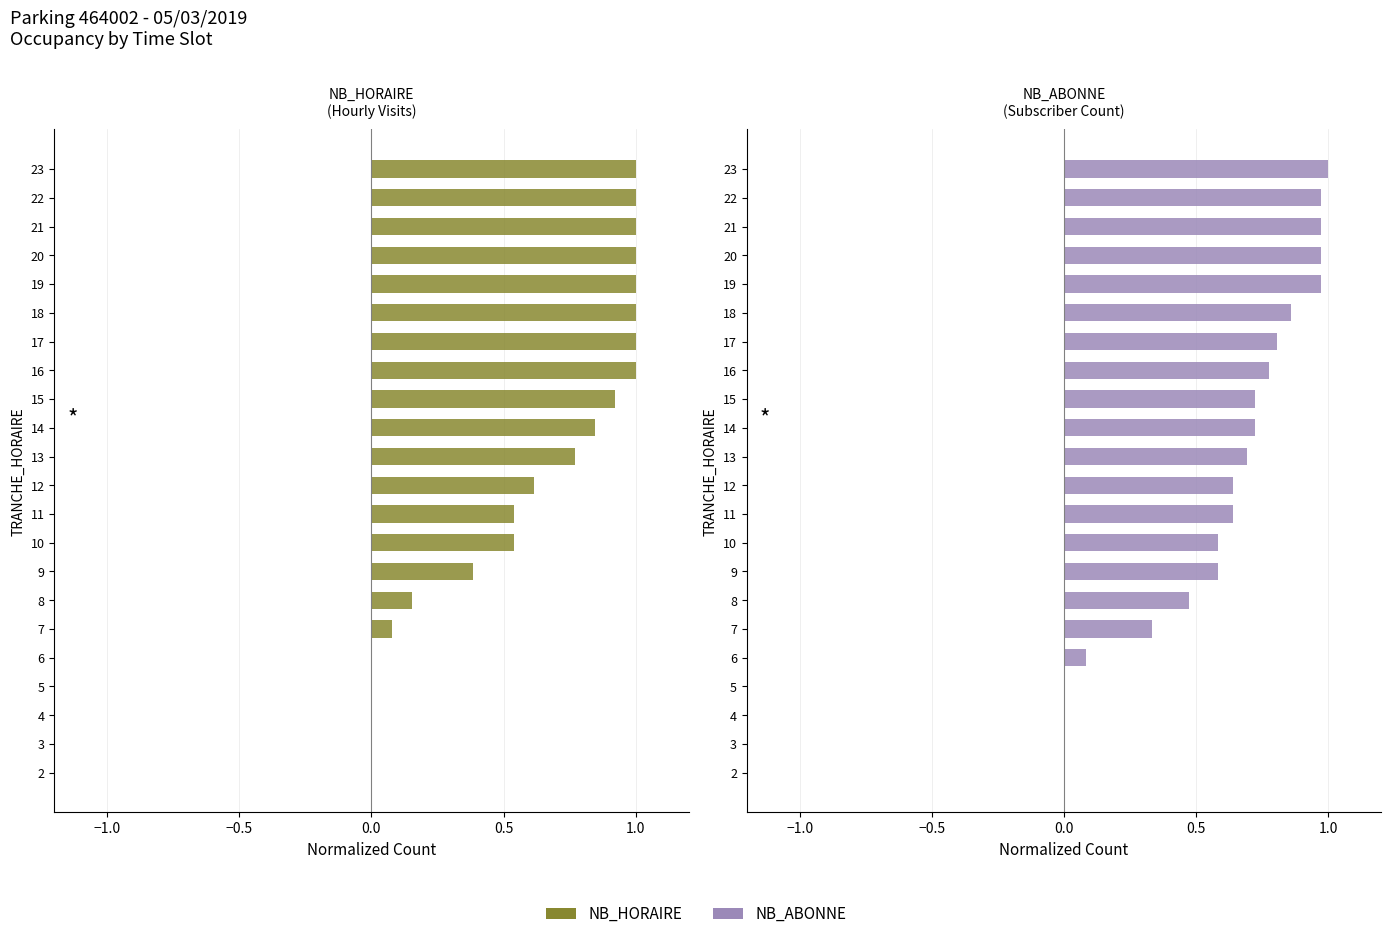

Is the value of NB_HORAIRE at 17 greater than the value of NB_ABONNE at 12?

Yes